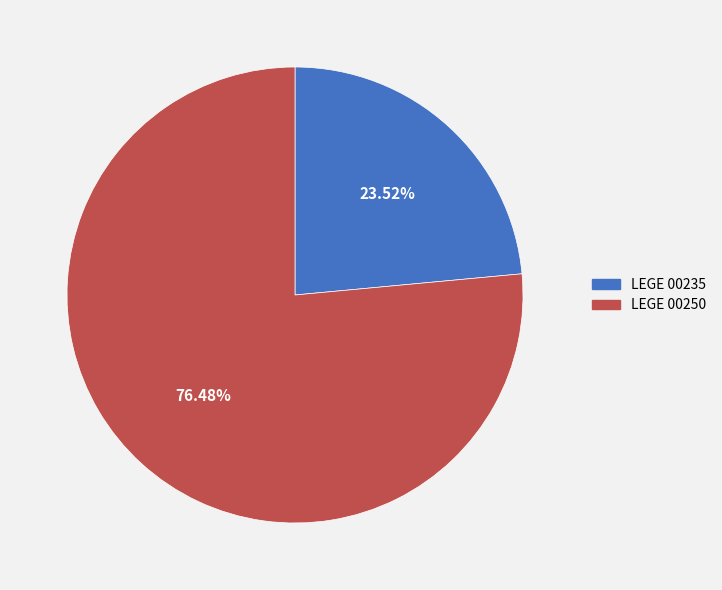

Approximately how many times larger is the value at LEGE 00235 compared to LEGE 00250?

0.3